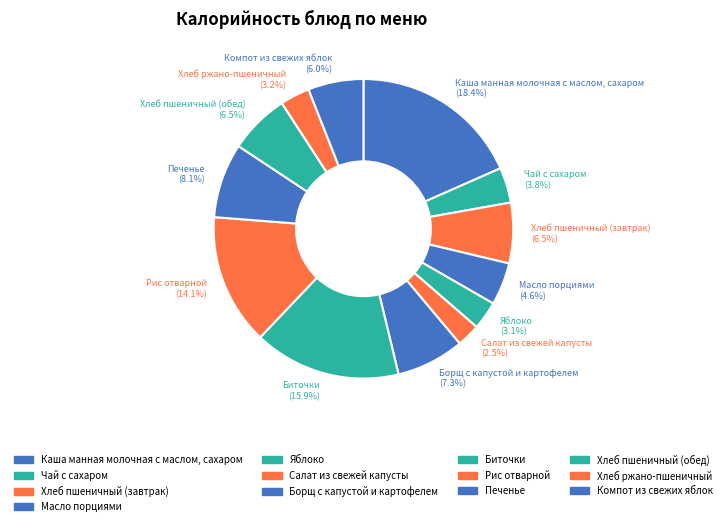

Combined, do Печенье and Хлеб пшеничный (завтрак) account for over 50%?

No